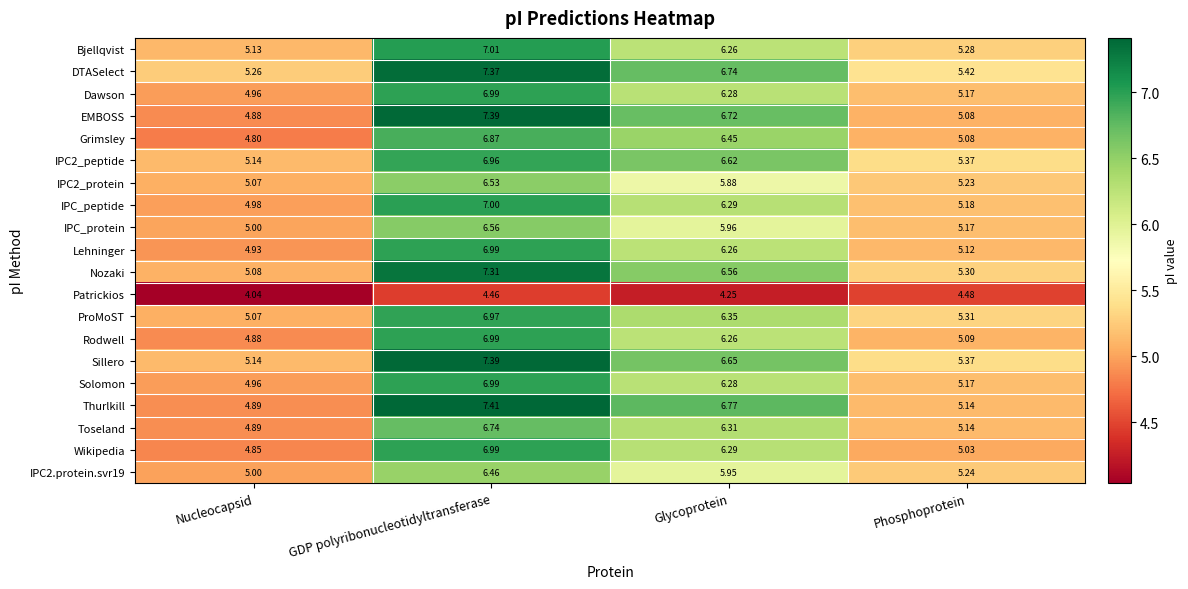

Which series has the largest total across all categories?

DTASelect